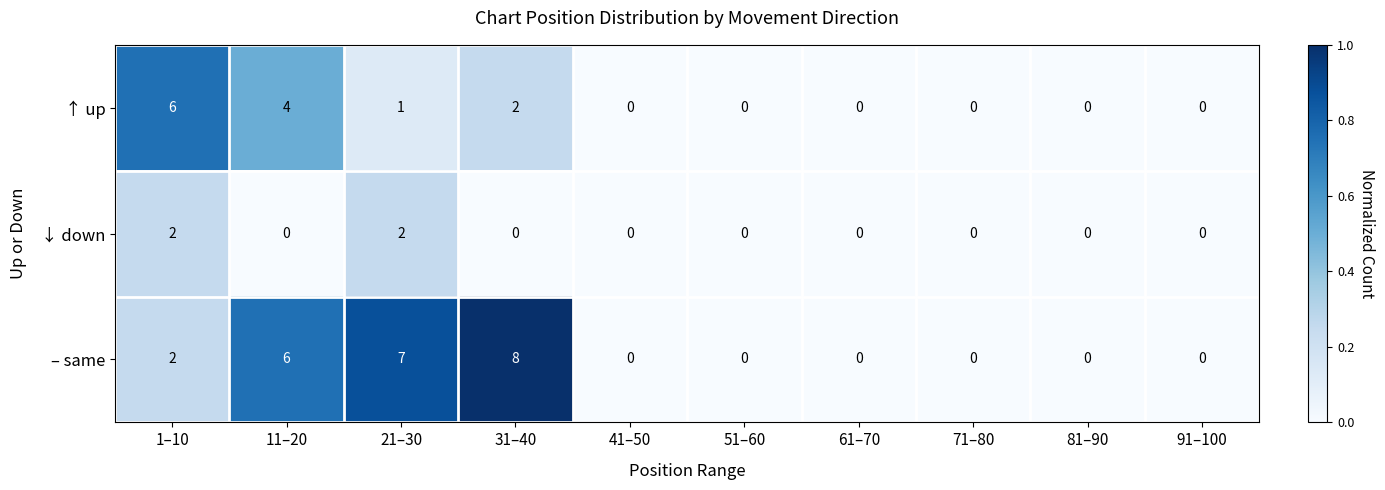

Which series changed the most between 31–40 and 41–50?

– same